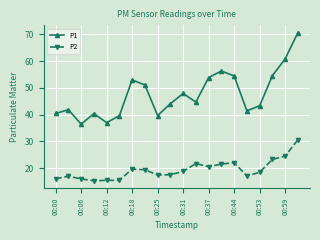

True or false: P2 has more than 1 points higher than both neighbors.

True